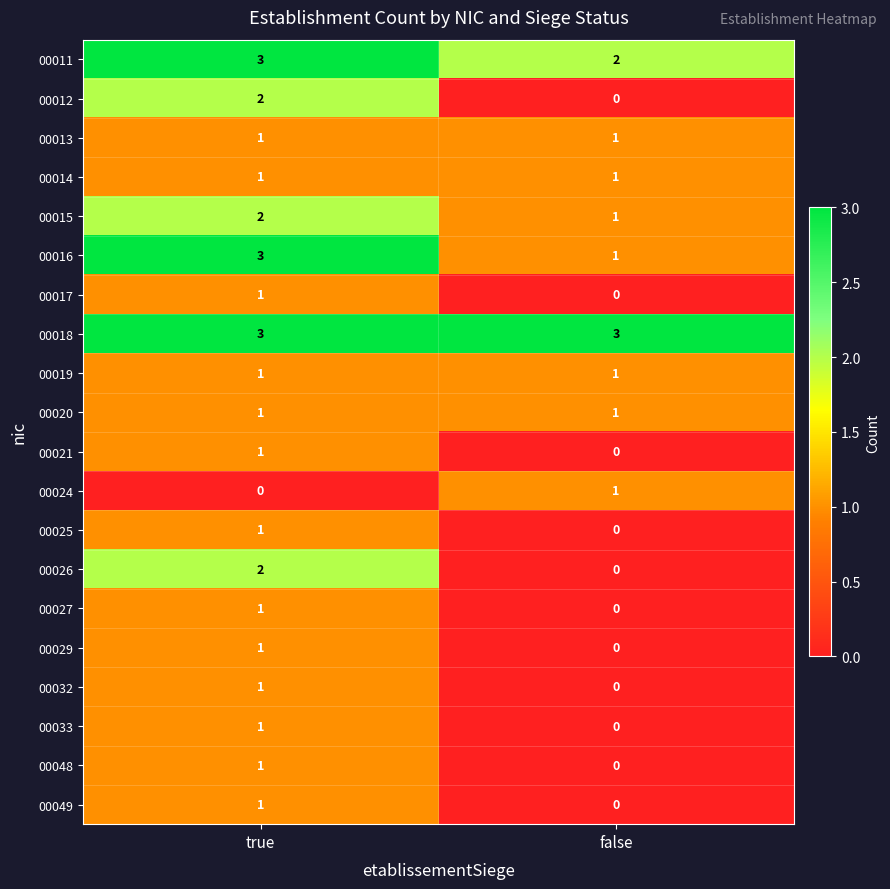

What is the average value of the 00018 series?

3